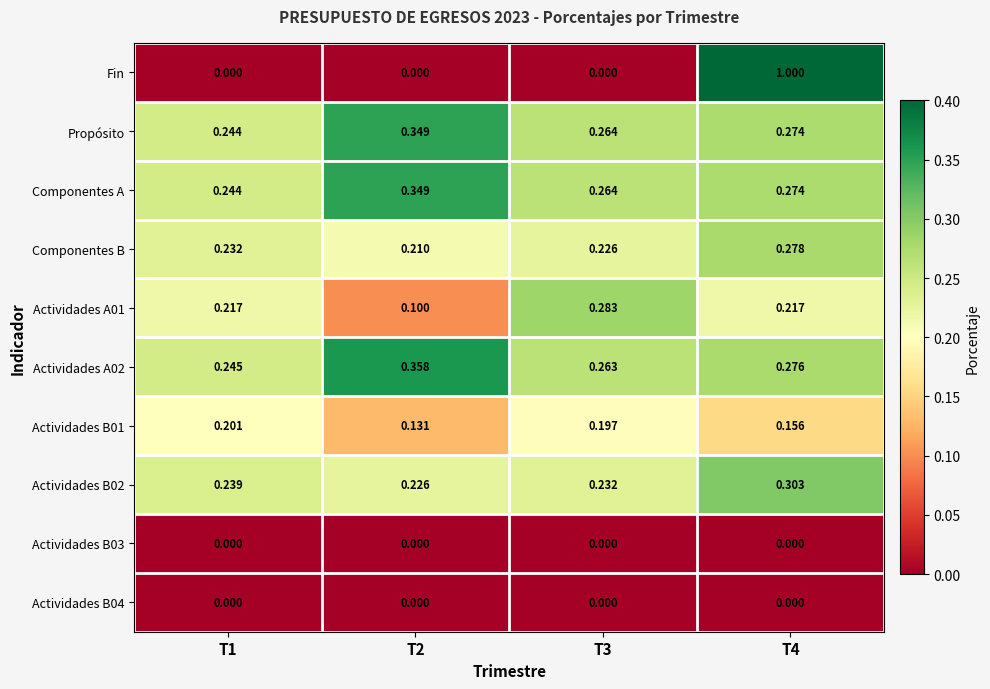

At which category is the sum across all series the highest?

T4